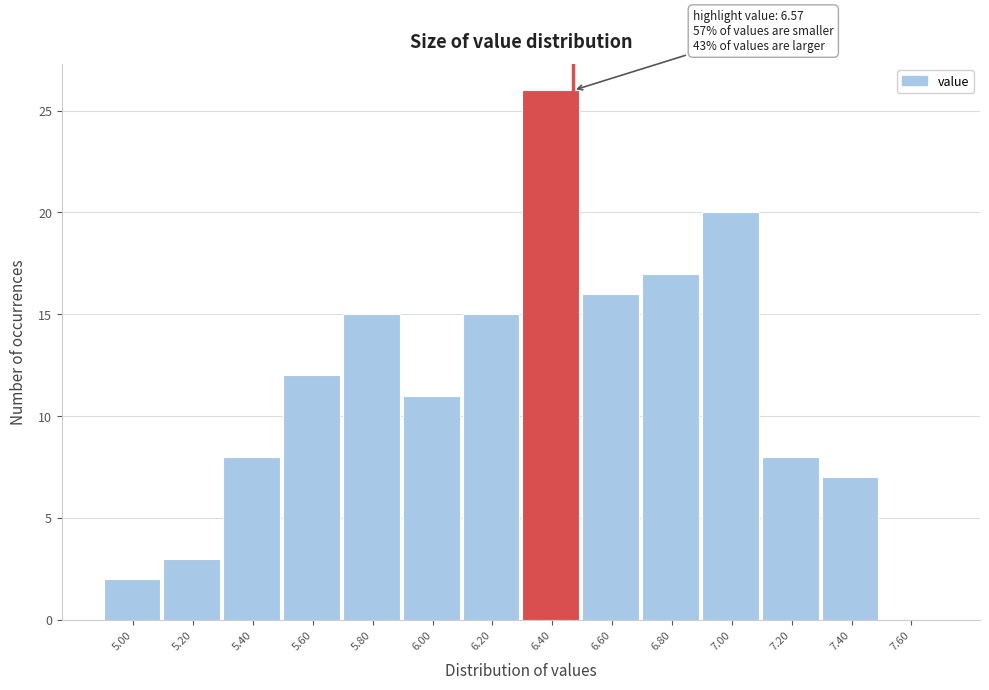

Reading right to left, list all the values displayed in this chart.

7.60=0	7.40=7	7.20=8	7.00=20	6.80=17	6.60=16	6.40=26	6.20=15	6.00=11	5.80=15	5.60=12	5.40=8	5.20=3	5.00=2